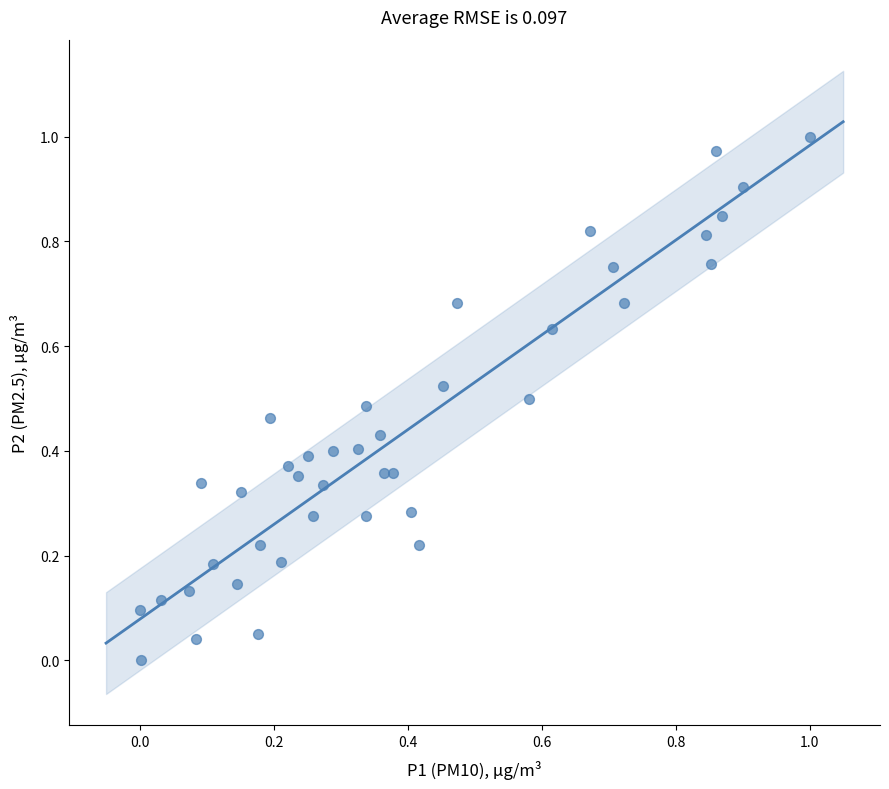

How many points are shown in the scatter plot?

40